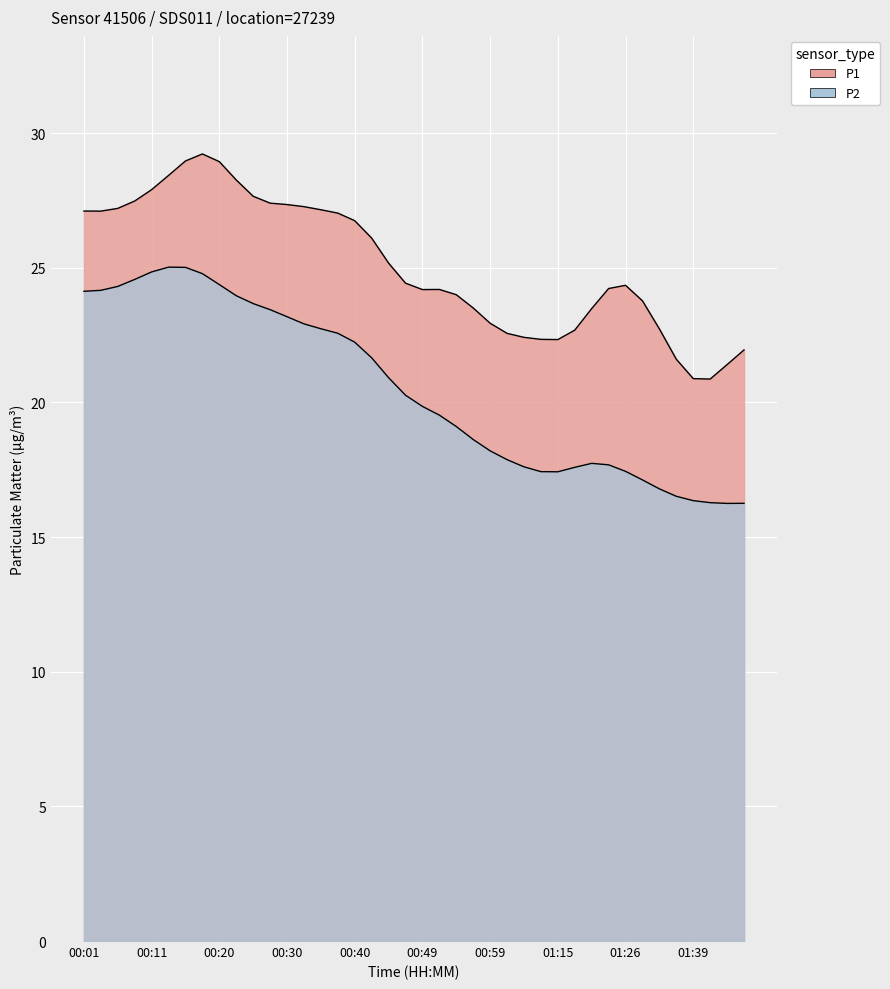

Reading right to left, list all the values displayed in this chart.

16.3	16.3	16.3	16.4	16.5	16.8	17.1	17.4	17.7	17.7	17.6	17.4	17.4	17.6	17.9	18.2	18.6	19.1	19.5	19.9	20.3	20.9	21.7	22.2	22.6	22.7	22.9	23.2	23.4	23.7	24.0	24.4	24.8	25.0	25.0	24.8	24.6	24.3	24.2	24.1